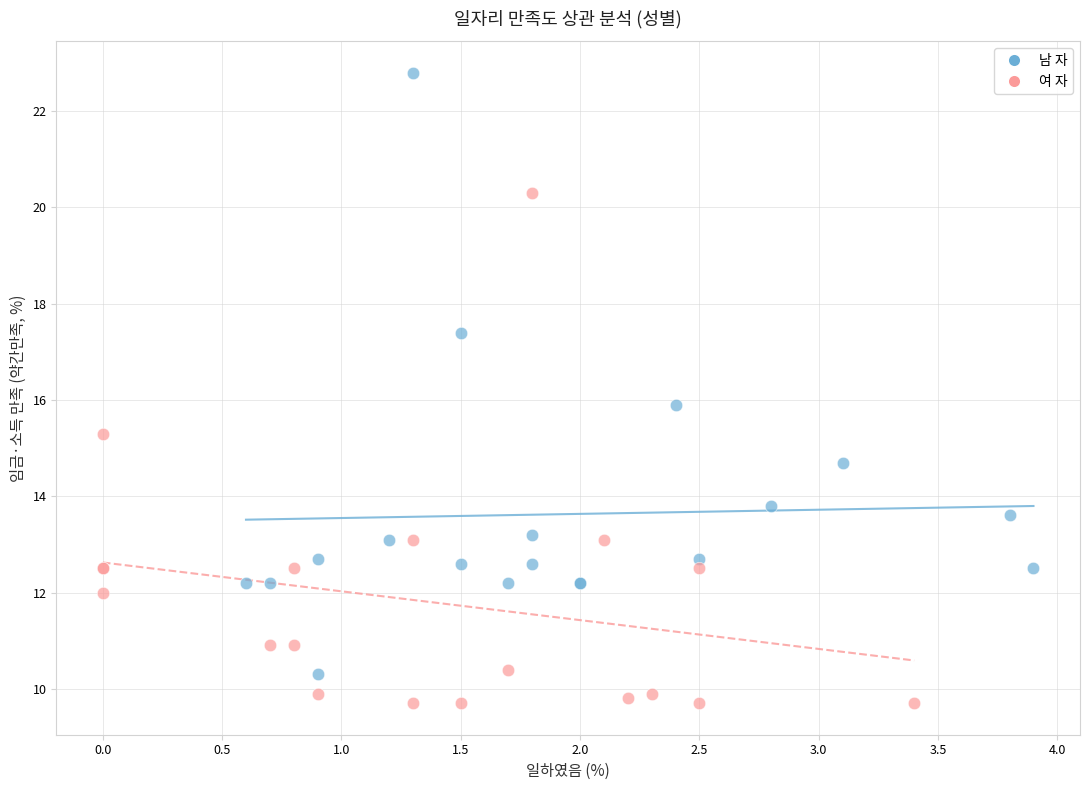

What are all the series names shown in the legend?

남 자, 여 자